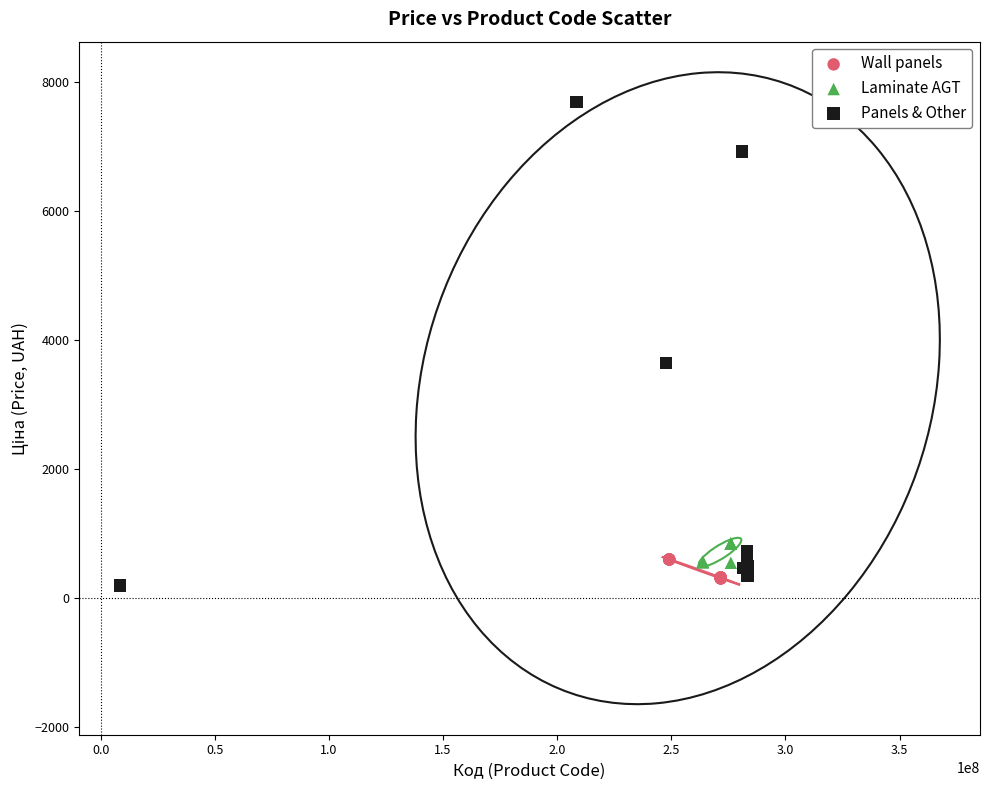

Which series contains the highest Y value?

Panels & Other